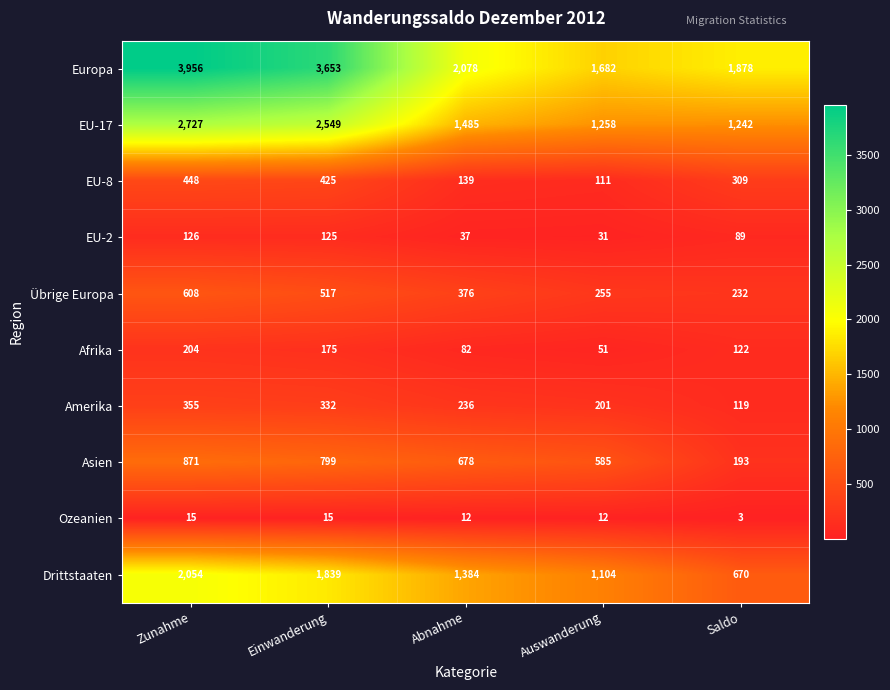

At which label is EU-8 closest to 279?

Saldo